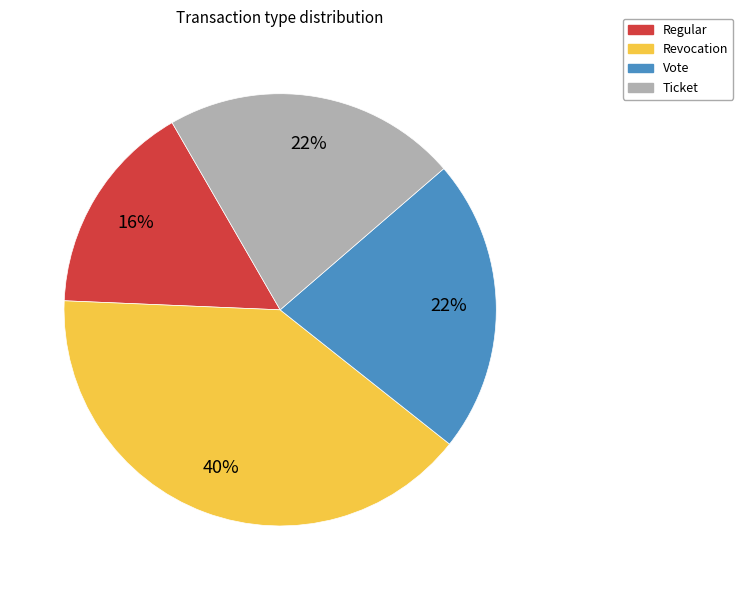

What is the ratio of the value at Regular to the value at Vote?

0.7